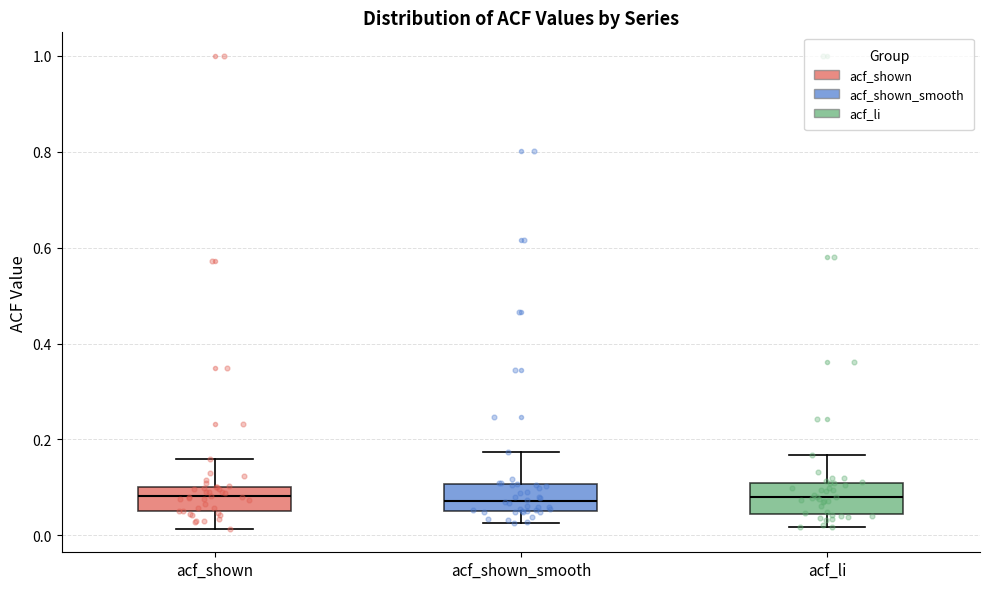

Where does the upper whisker of the box for acf_li end on the y-axis? The values are not printed on the chart, so give them approximately, as read against the axis.

0.16